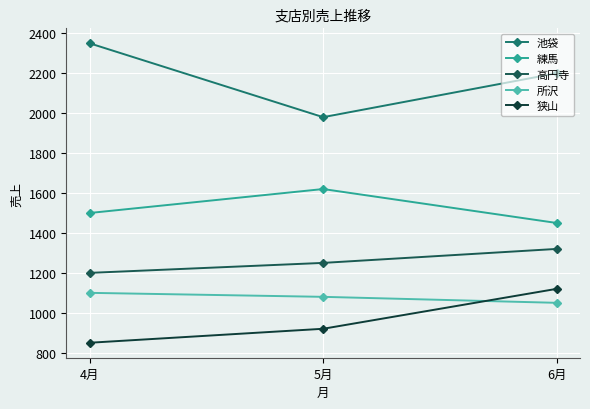

What is the maximum value for 所沢?

1100